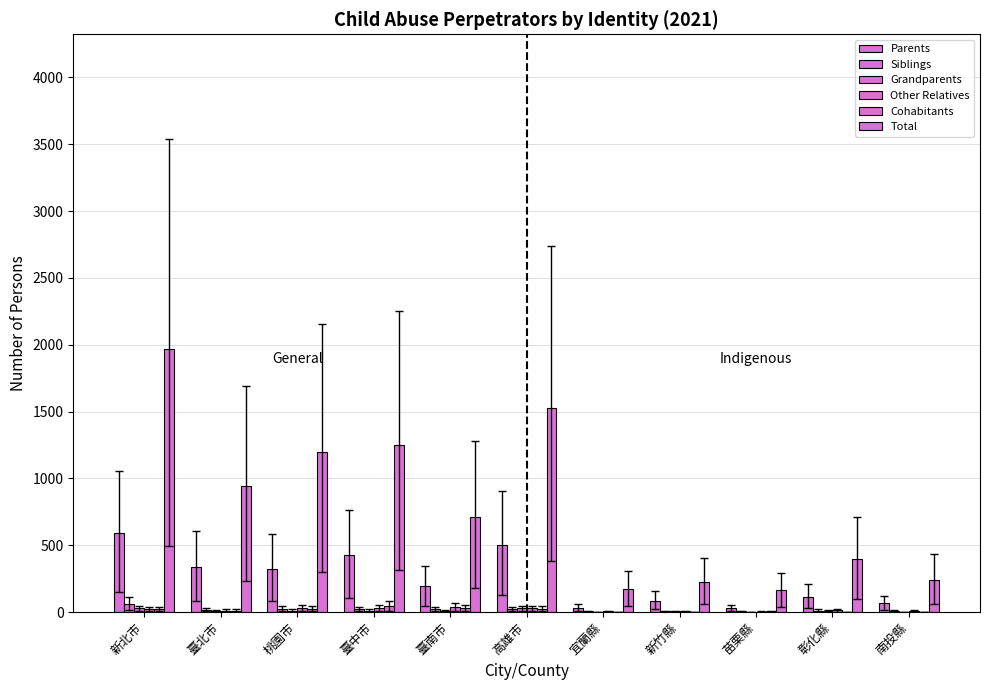

What is the difference between the Other Relatives values at 南投縣 and 新竹縣?

6